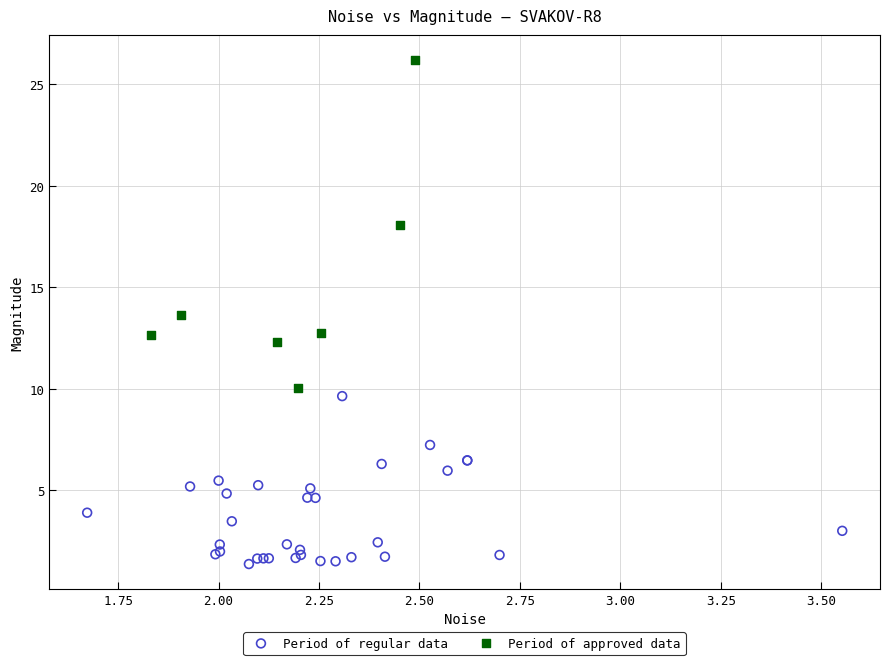

Which series has the largest Y range (max minus min)?

Period of approved data